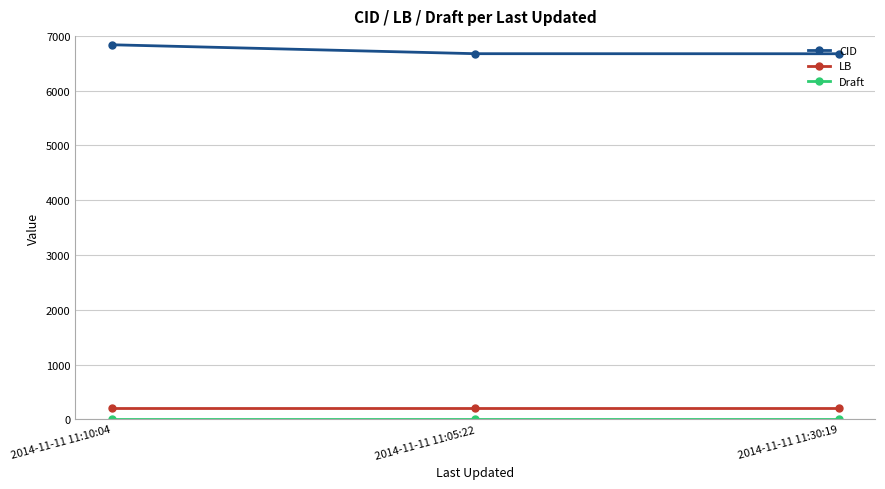

What is the spread (max minus min) of values at 2014-11-11 11:05:22?

6672